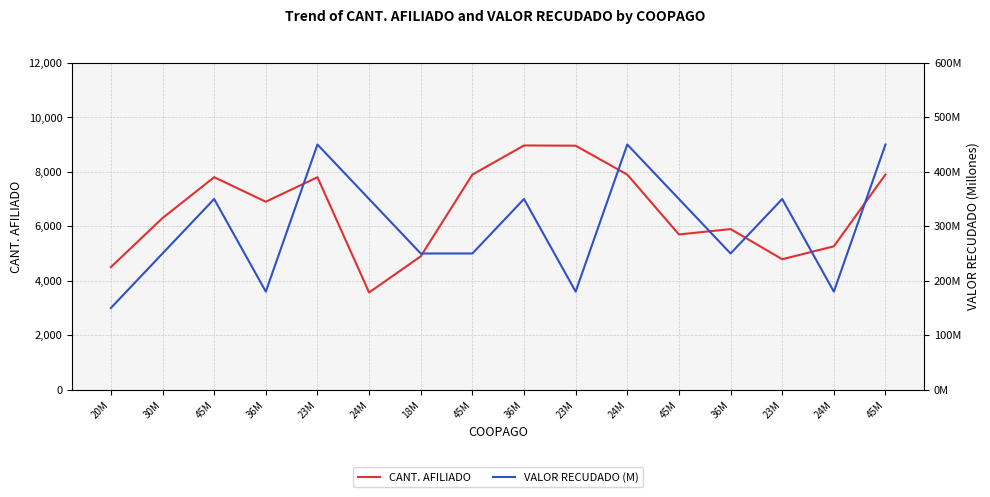

Which series has the largest total across all categories?

CANT. AFILIADO